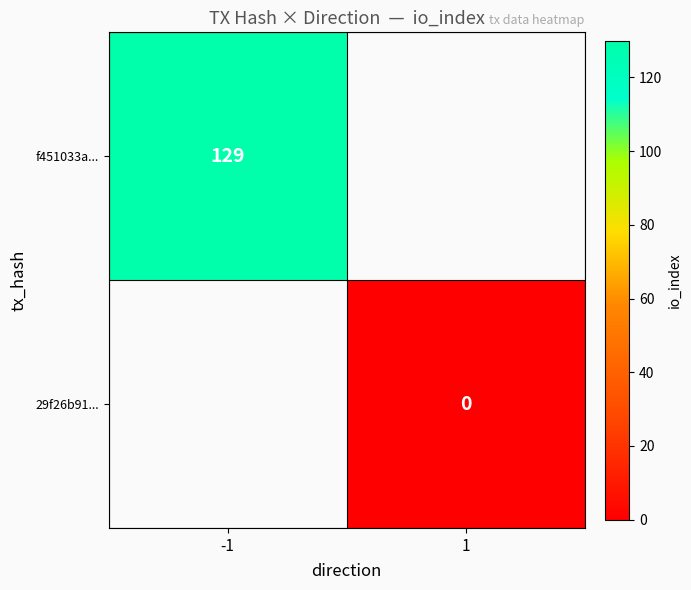

True or false: f451033a... has a value of 129 at -1.

True